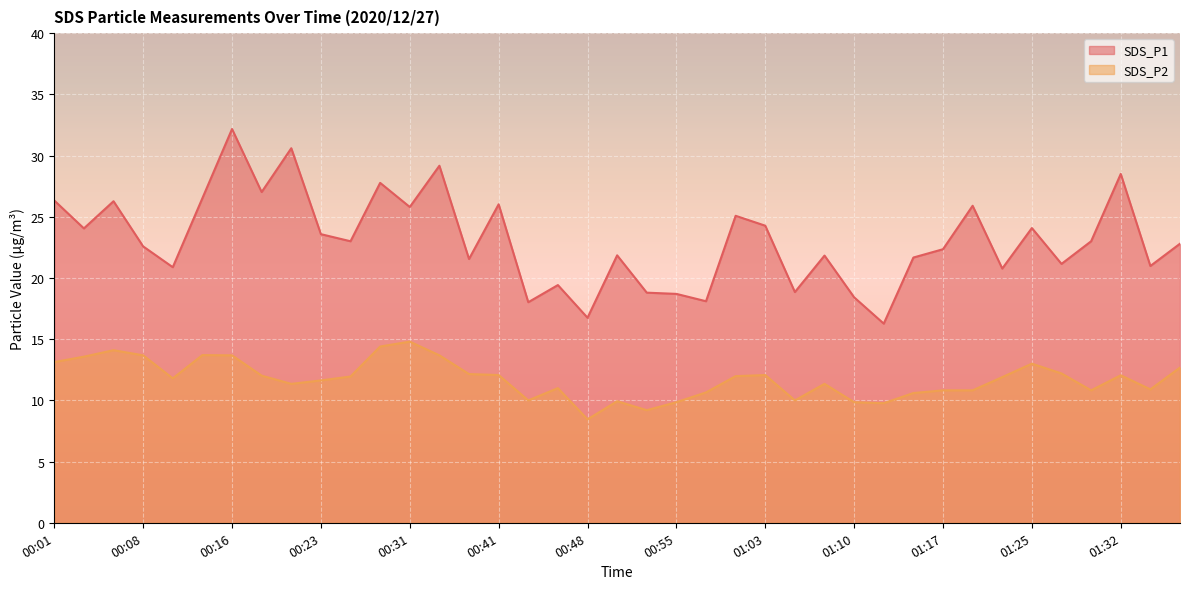

How many data points in SDS_P2 are less than 11?

14